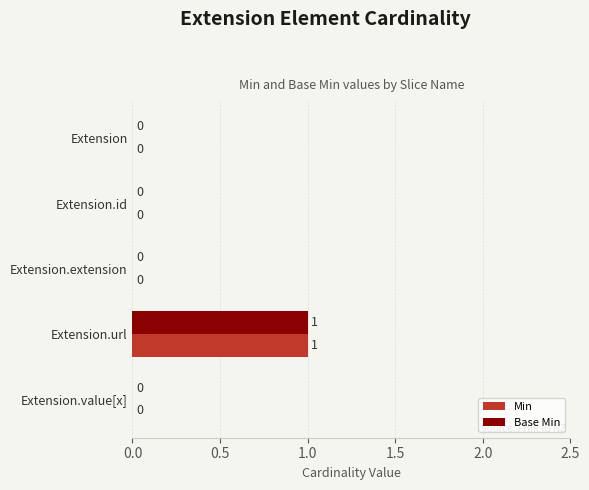

At which category is the sum across all series the highest?

Extension.url